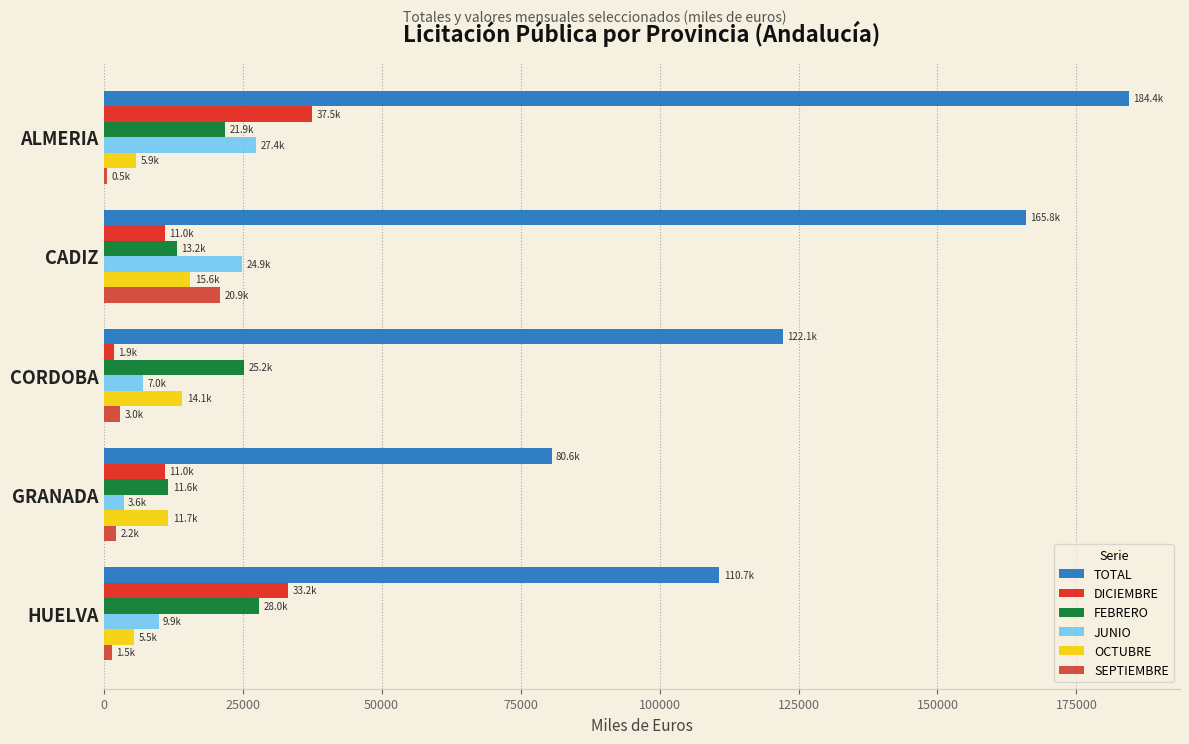

Which category has the highest value in the SEPTIEMBRE series?

CADIZ